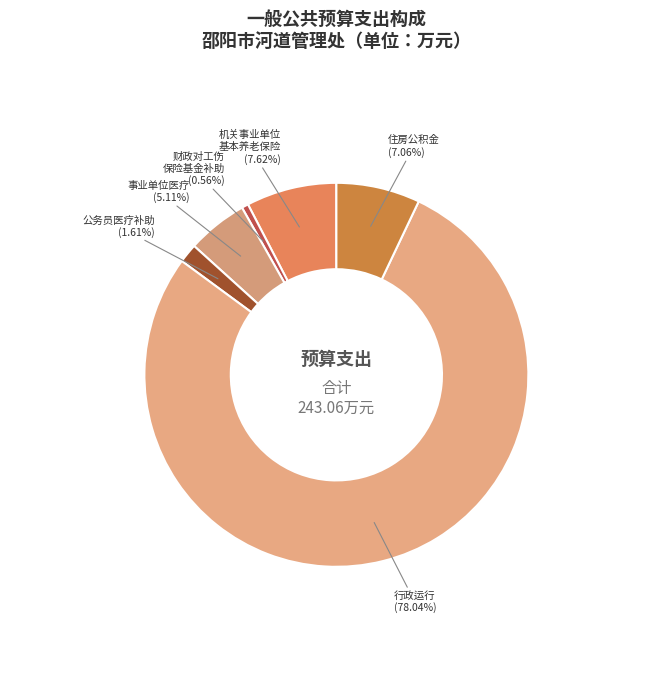

Rank the categories by value from lowest to highest.

财政对工伤 保险基金补助, 公务员医疗补助, 事业单位医疗, 住房公积金, 机关事业单位 基本养老保险, 行政运行